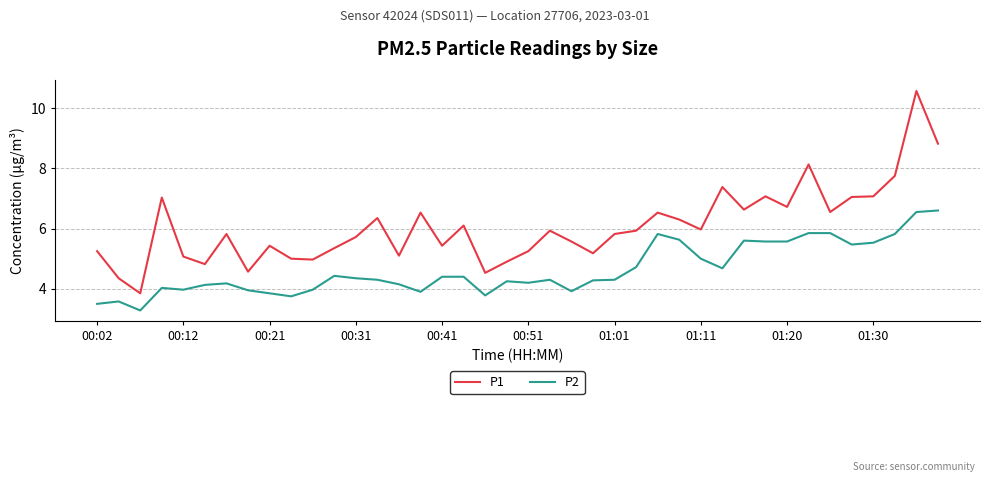

Which series has the largest range (max minus min)?

P1